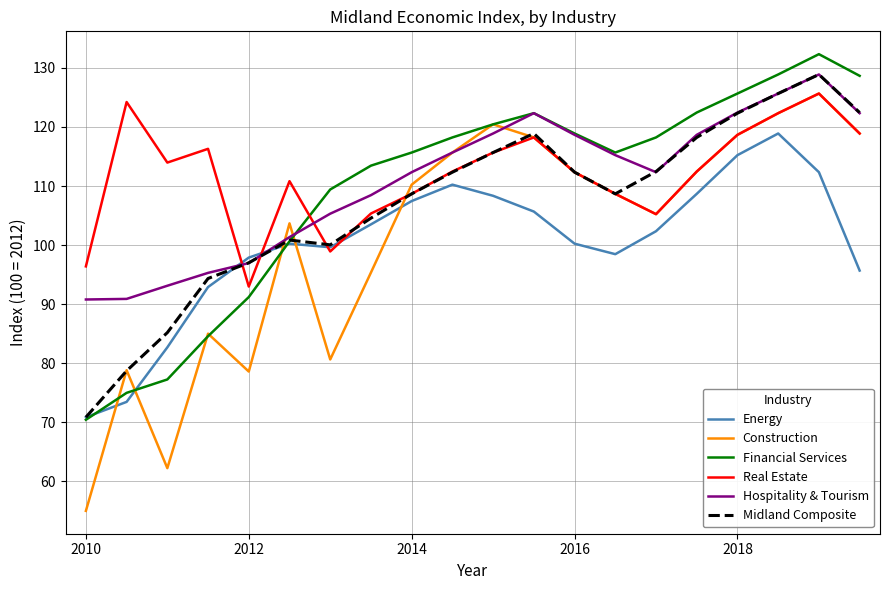

True or false: Real Estate and Financial Services intersect in this chart.

True